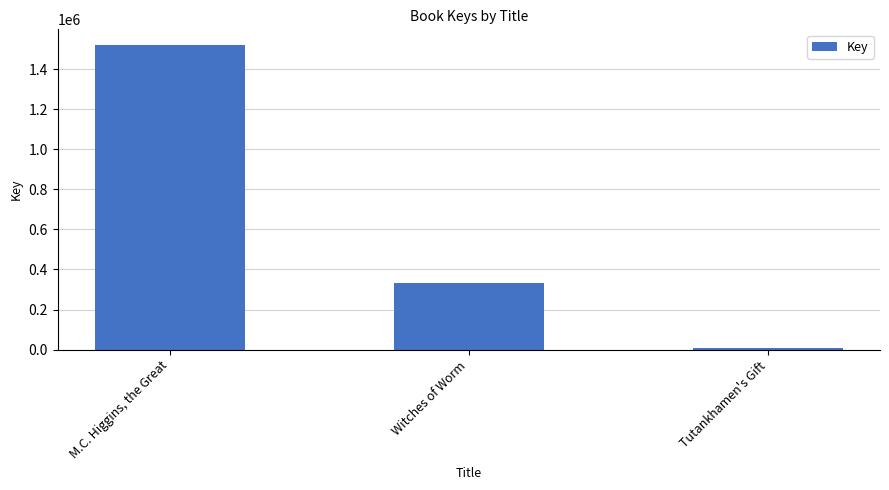

Which has a higher value, M.C. Higgins, the Great or Witches of Worm?

M.C. Higgins, the Great